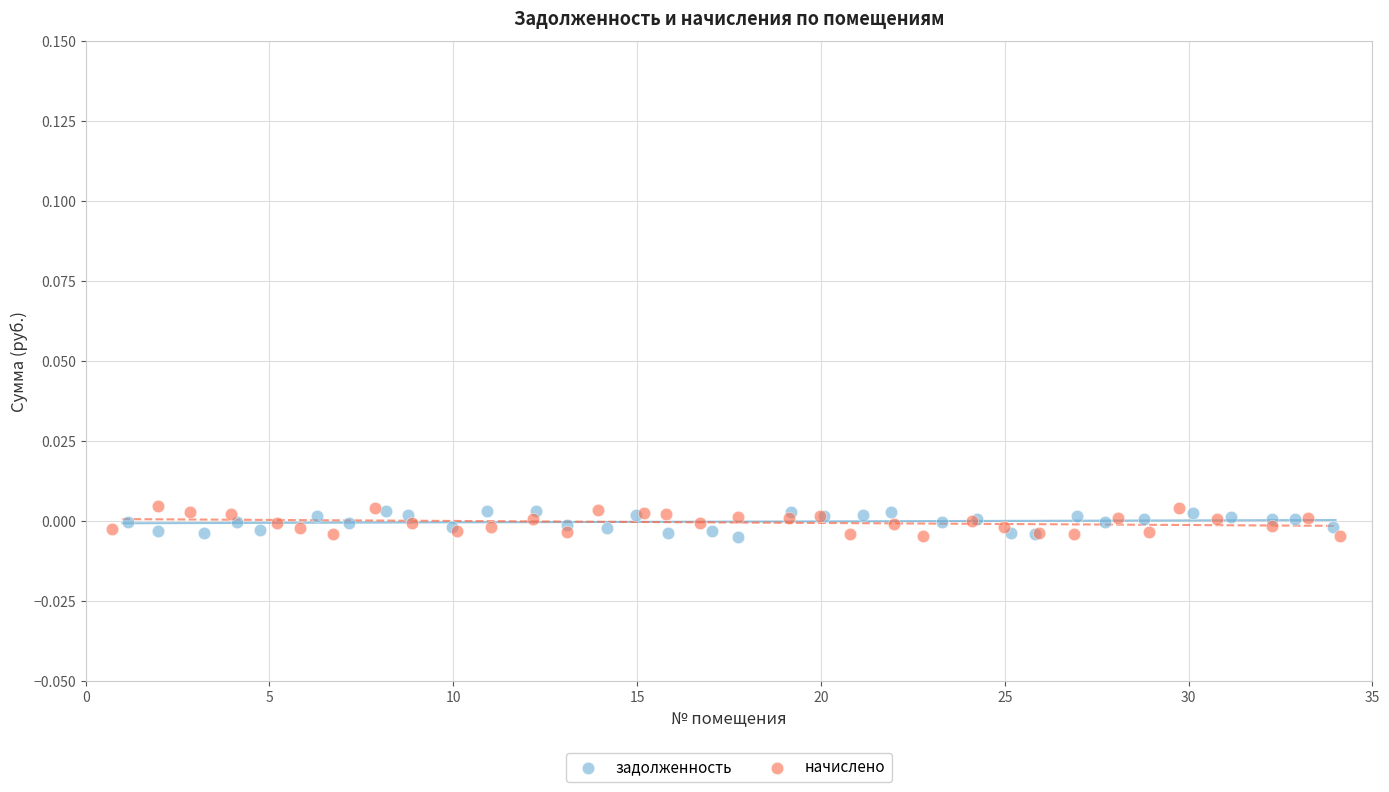

What are all the series names shown in the legend?

задолженность, начислено